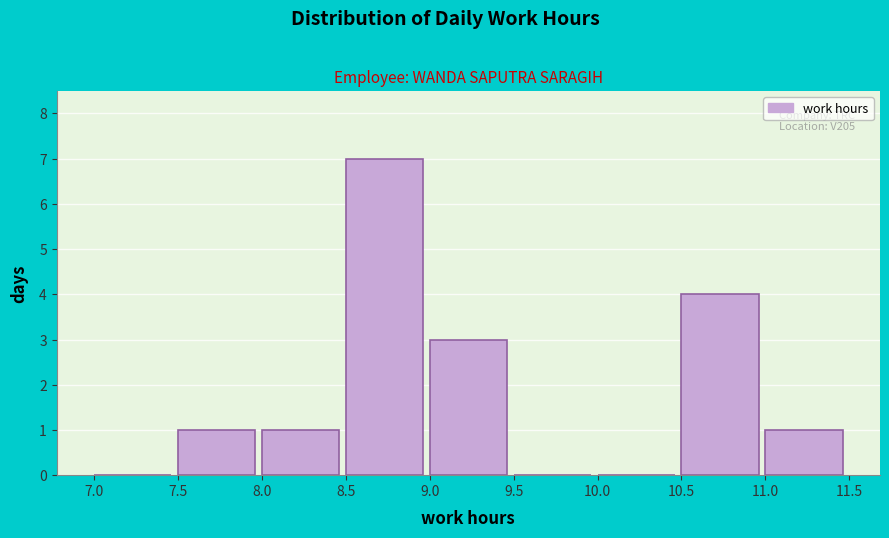

Over which range of the x-axis is the bar tallest?

8.5 to 9.0